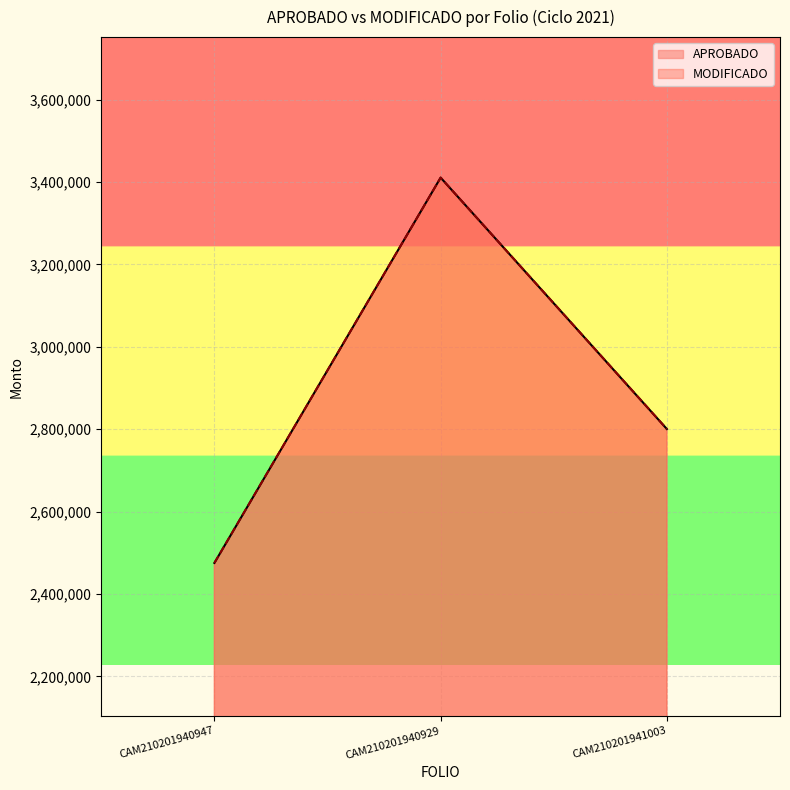

List the labels in order of APROBADO value, largest first.

CAM210201940929, CAM210201941003, CAM210201940947